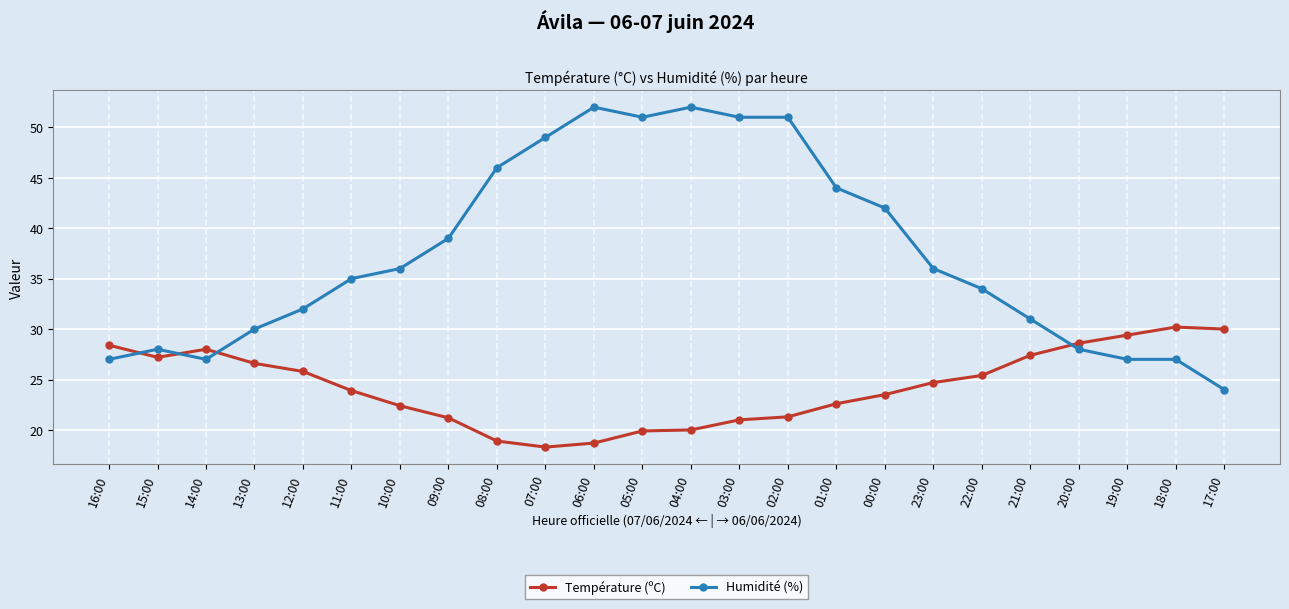

Is the value of Température (ºC) at 15:00 greater than the value of Humidité (%) at 04:00?

No